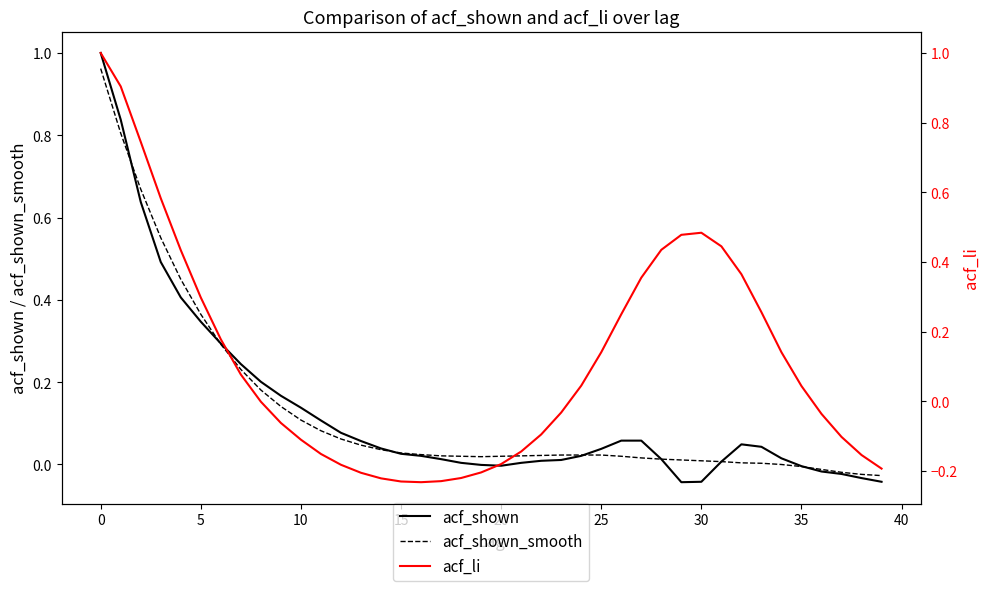

What is the difference between the acf_li values at 23 and 30?

0.5